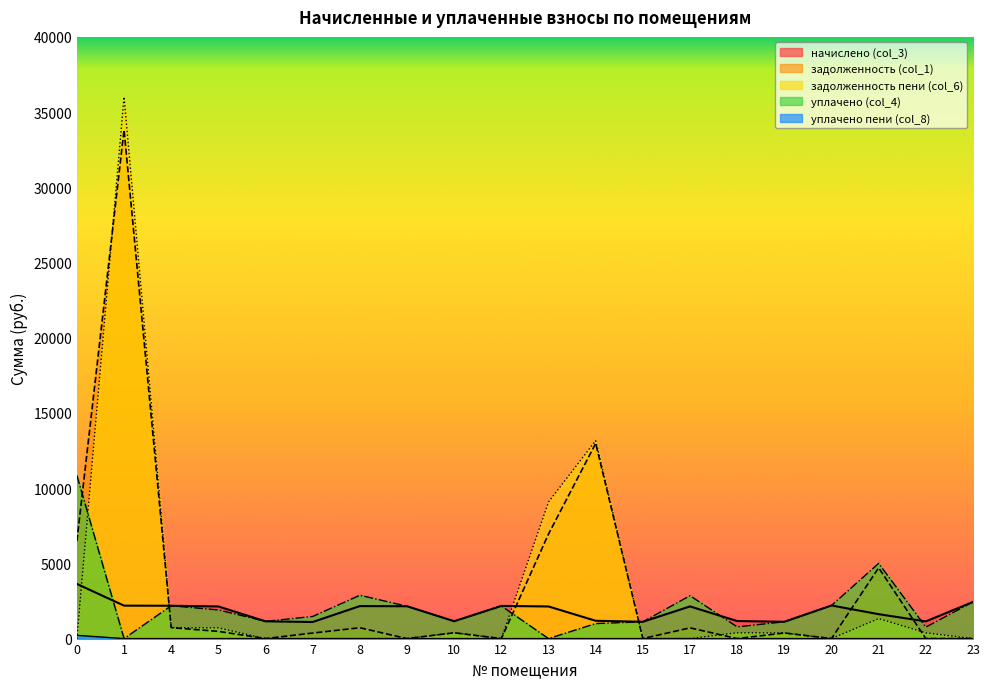

What is the maximum value for уплачено (col_4)?

10846.2